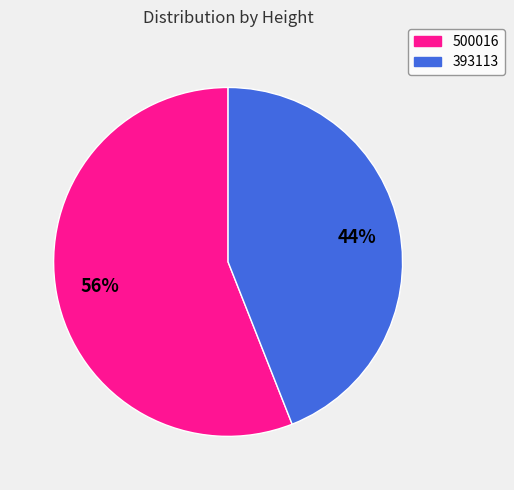

Which slice is the smallest?

393113